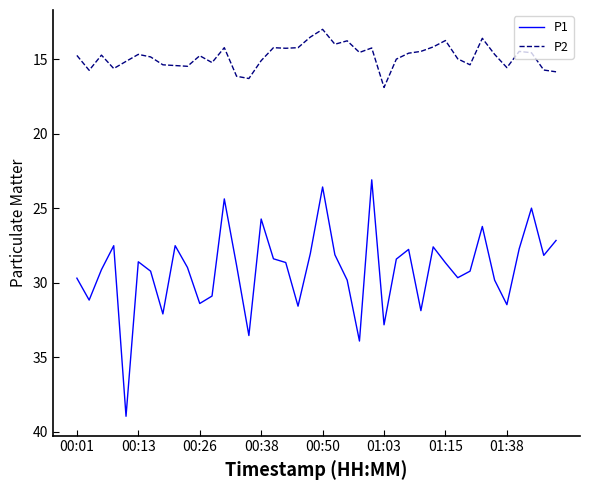

List the series in order of their peak value, lowest first.

P2, P1